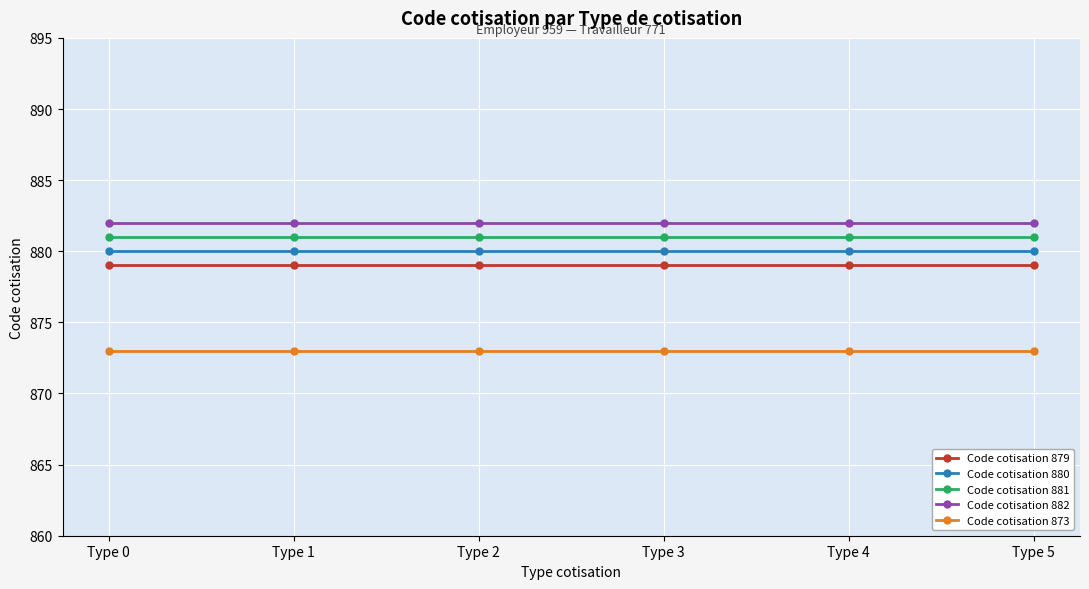

Read the Code cotisation 873 value at Type 1.

873